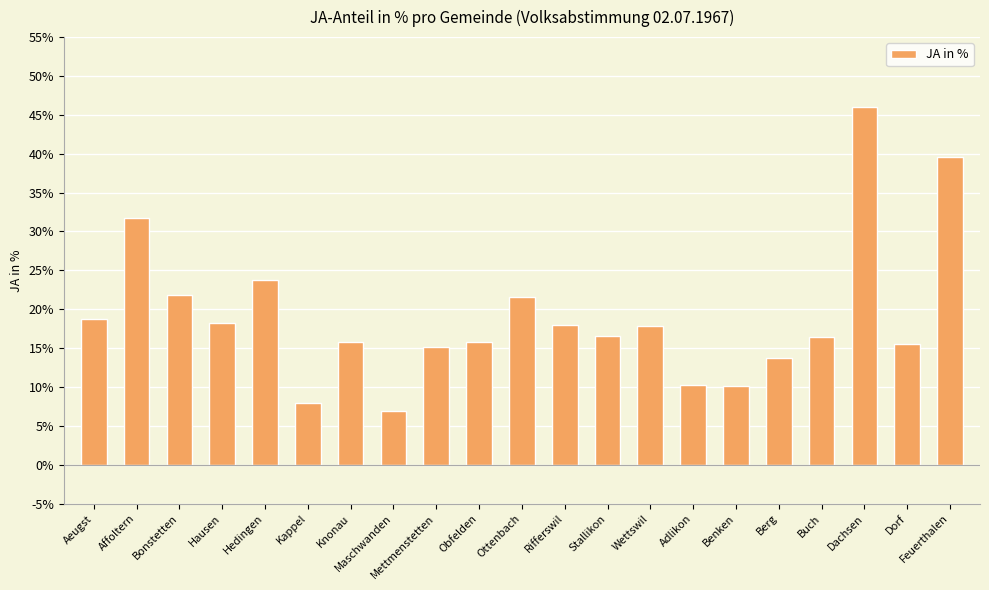

Which has a higher value, Rifferswil or Obfelden?

Rifferswil